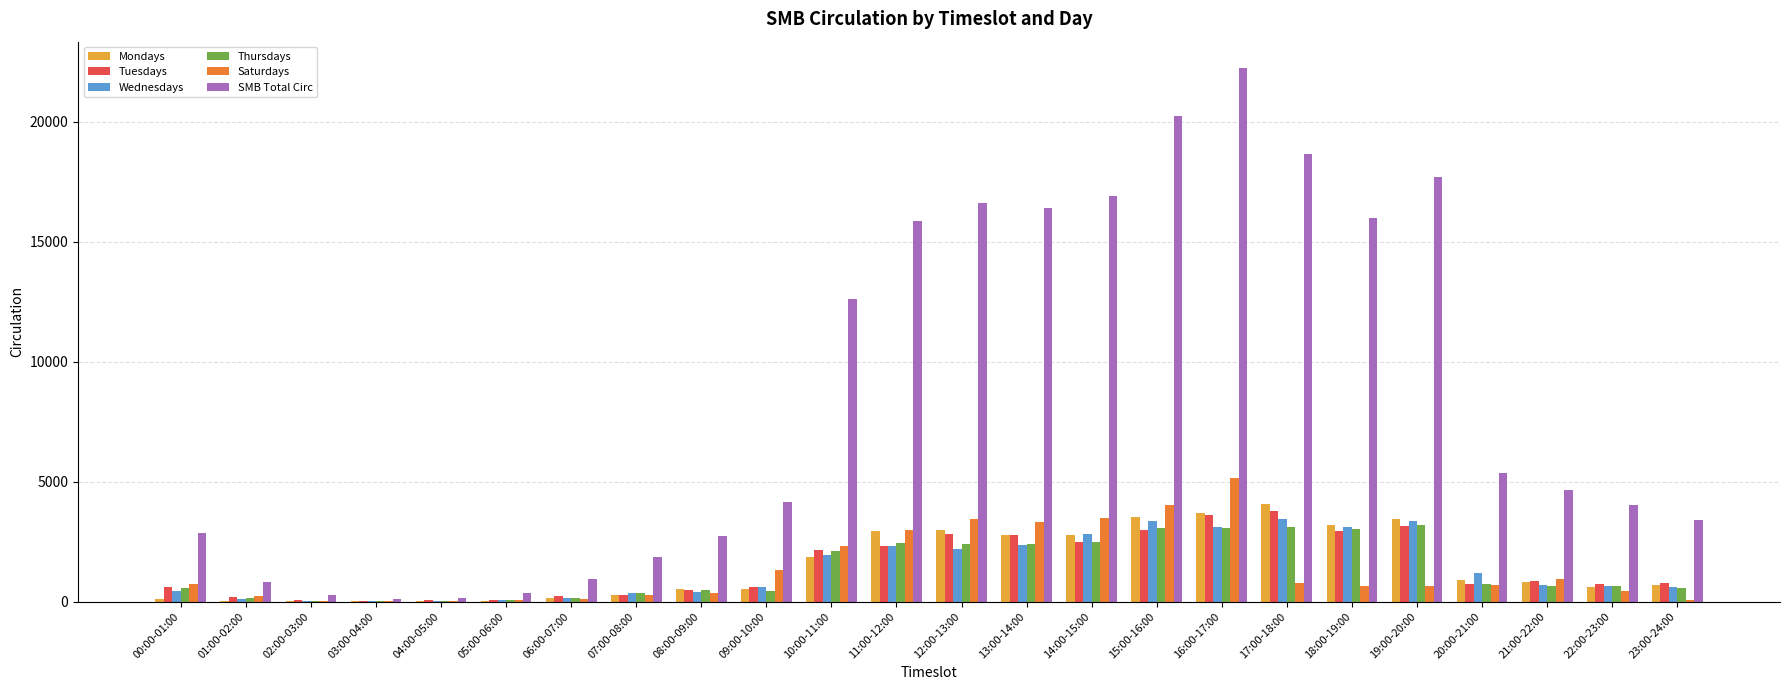

Does the chart contain stacked bars?

No